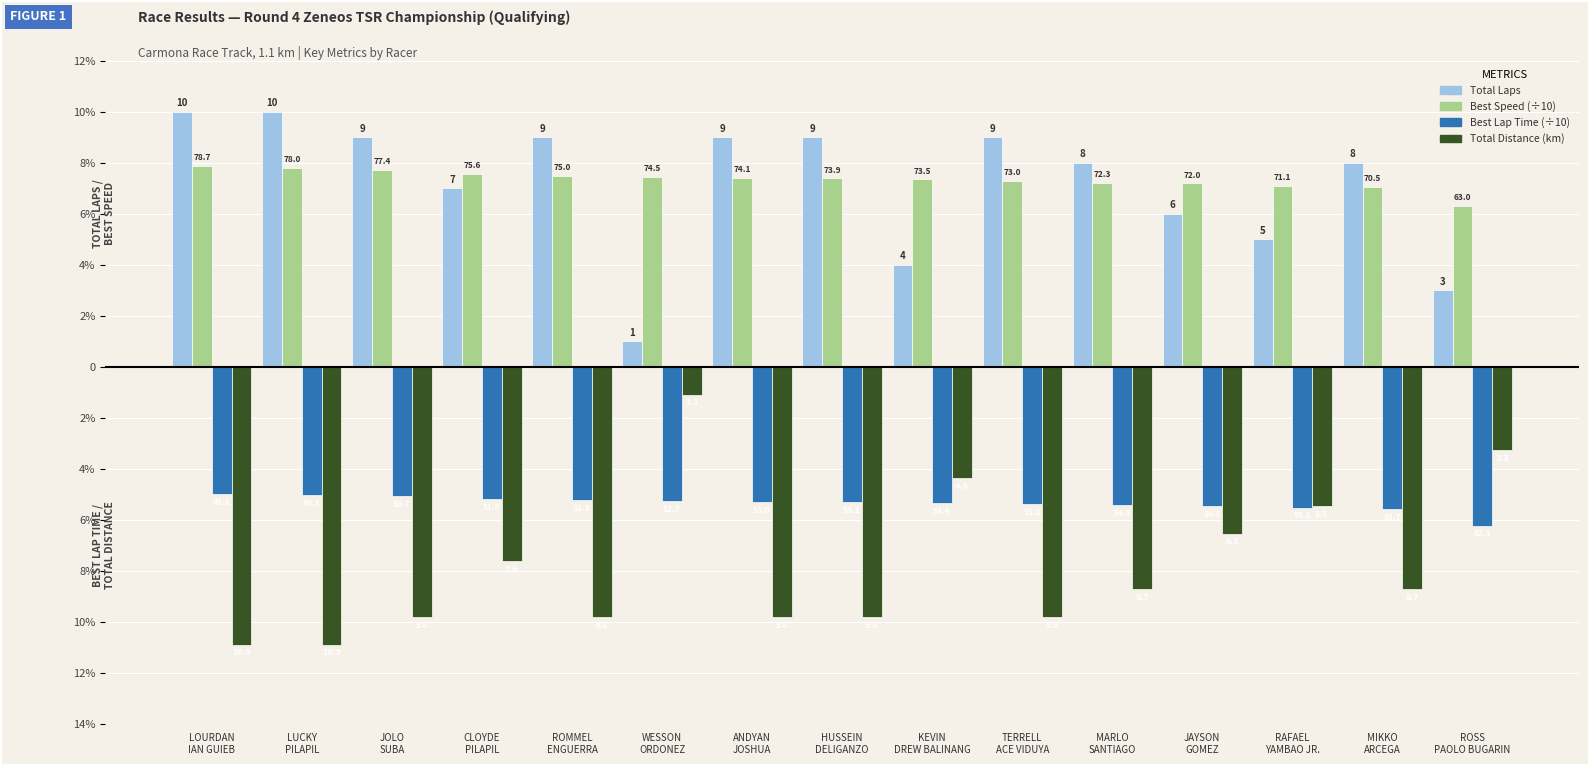

What is the total value across all series at CLOYDE
PILAPIL?

1.7